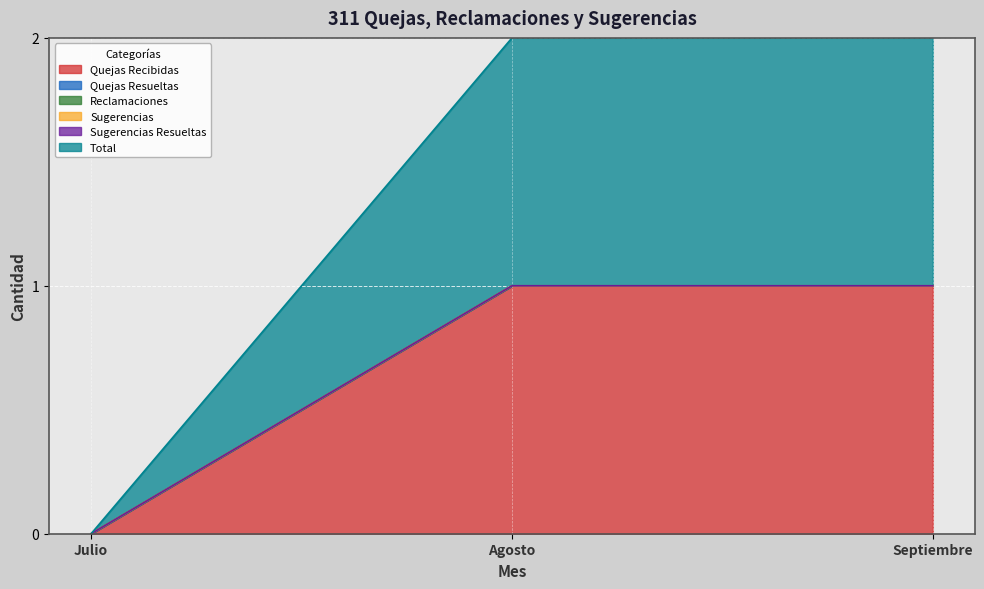

Count the number of data series in this chart.

6